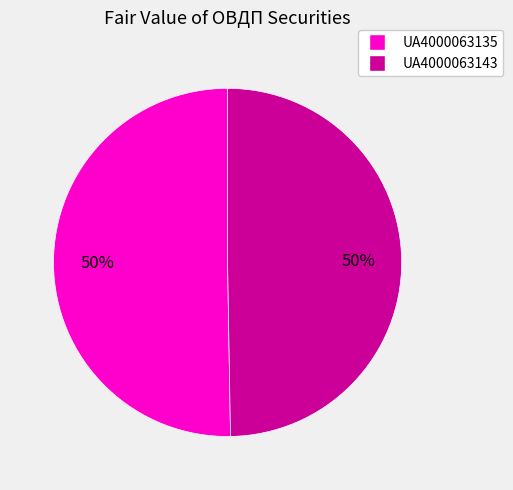

Combined, do UA4000063143 and UA4000063135 account for over 50%?

Yes